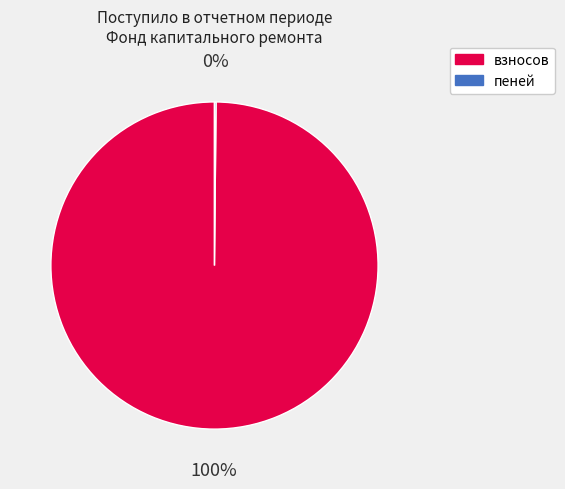

To the nearest percent, what is the average slice percentage?

50%